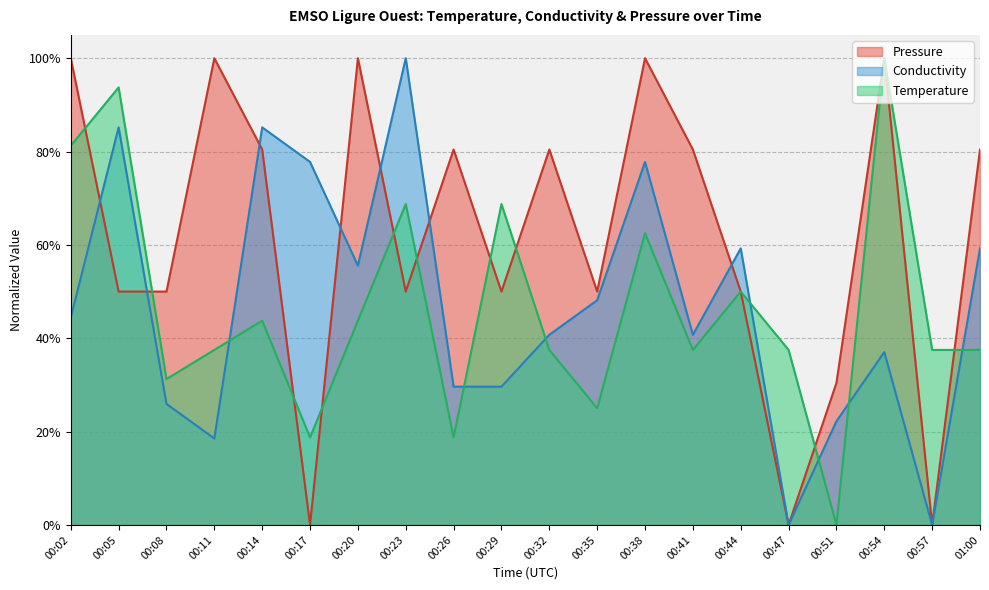

What are all the series names shown in the legend?

Pressure, Conductivity, Temperature